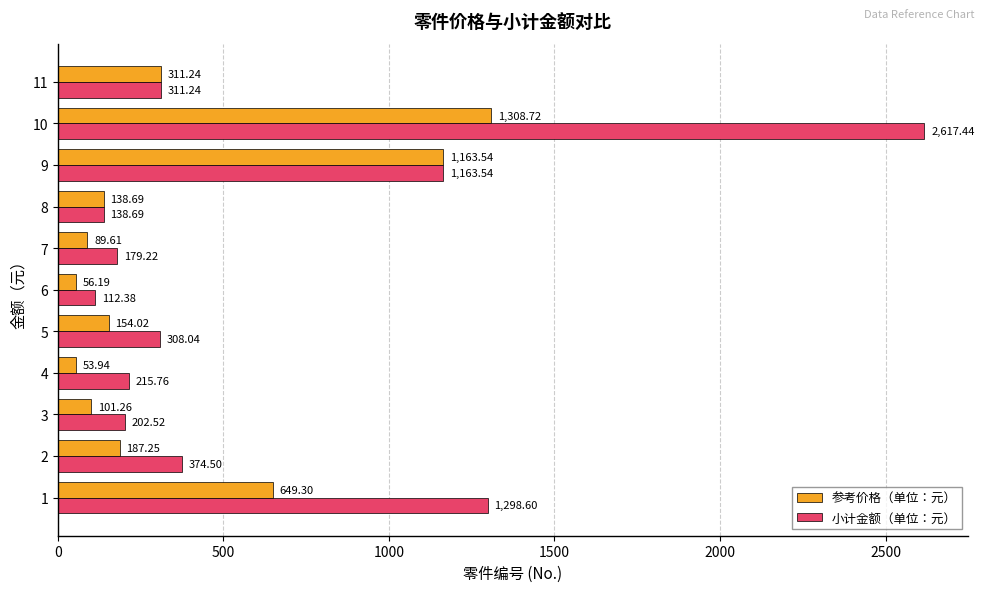

What is the difference between the maximum and minimum values in the 参考价格（单位：元） series?

1254.8